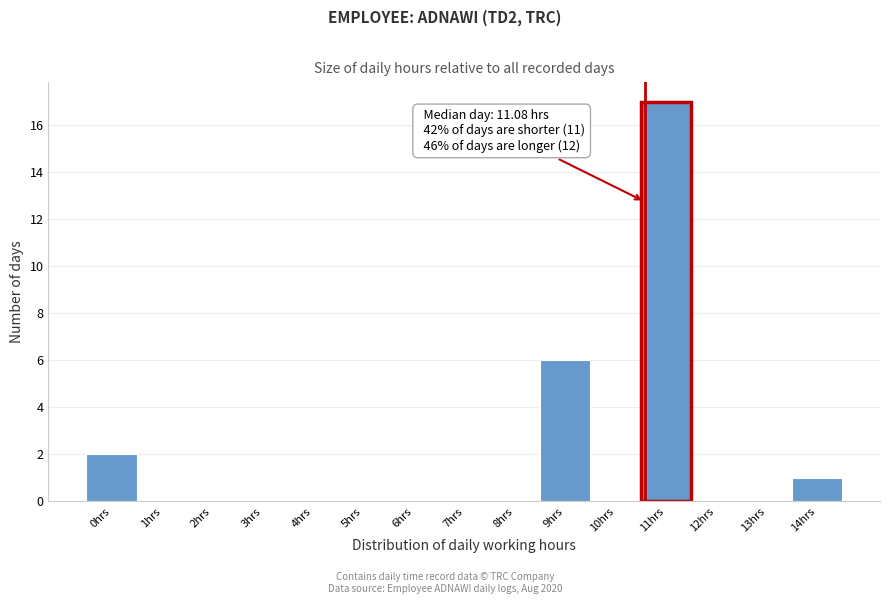

Reading right to left, what are all the values shown in this chart?

14hrs=1	13hrs=0	12hrs=0	11hrs=17	10hrs=0	9hrs=6	8hrs=0	7hrs=0	6hrs=0	5hrs=0	4hrs=0	3hrs=0	2hrs=0	1hrs=0	0hrs=2